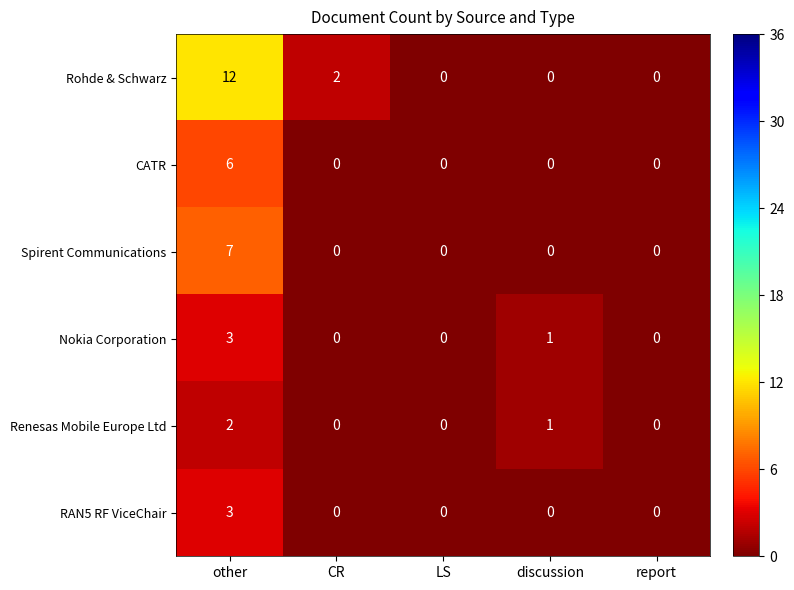

Which series has the widest spread of values?

Rohde & Schwarz